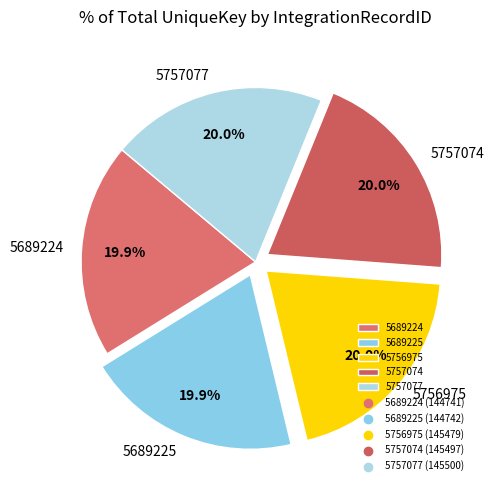

Approximately how many times larger is the value at 5756975 compared to 5689225?

1.0